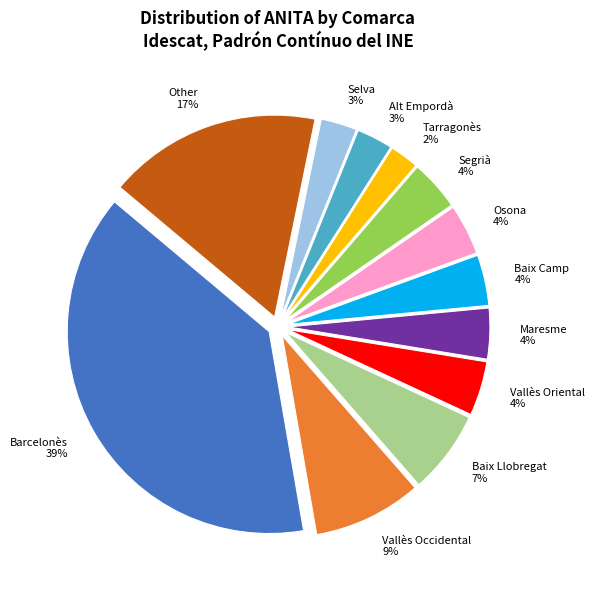

Which has a higher value, Osona or Tarragonès?

Osona